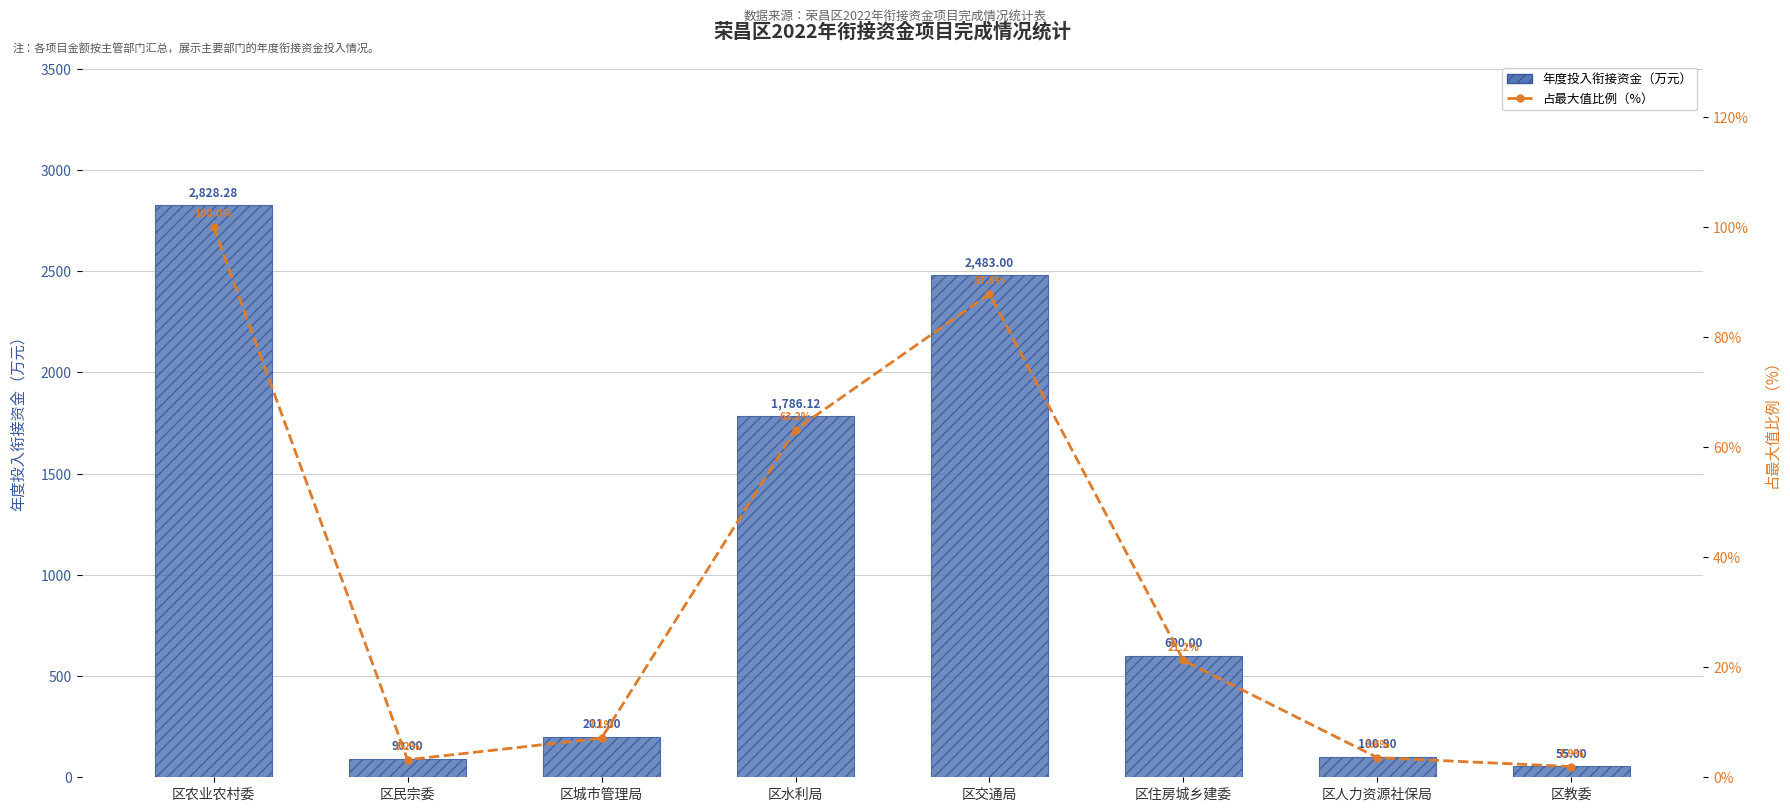

Which category has the lowest value in the 占最大值比例（%） series?

区教委